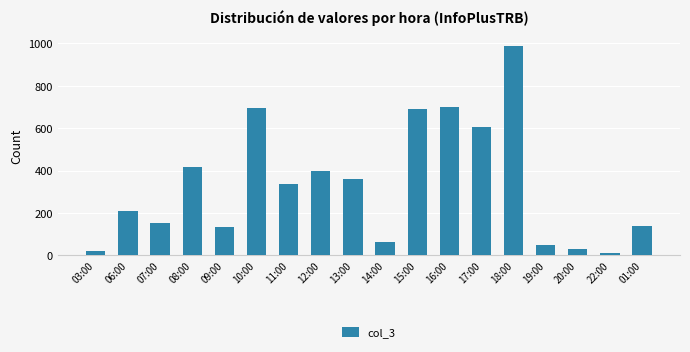

Count the number of categories in the chart.

18